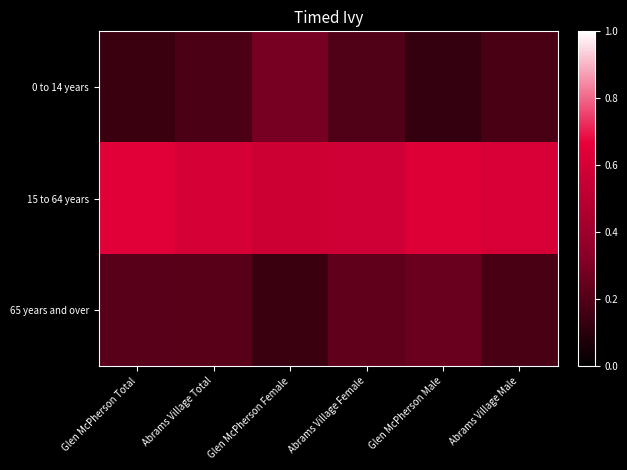

Reading left to right, transcribe all the data shown in this chart.

0 to 14 years: Glen McPherson Total=0.1	Abrams Village Total=0.2	Glen McPherson Female=0.3	Abrams Village Female=0.2	Glen McPherson Male=0.1	Abrams Village Male=0.2
15 to 64 years: Glen McPherson Total=0.6	Abrams Village Total=0.6	Glen McPherson Female=0.6	Abrams Village Female=0.6	Glen McPherson Male=0.6	Abrams Village Male=0.6
65 years and over: Glen McPherson Total=0.2	Abrams Village Total=0.2	Glen McPherson Female=0.1	Abrams Village Female=0.2	Glen McPherson Male=0.2	Abrams Village Male=0.2